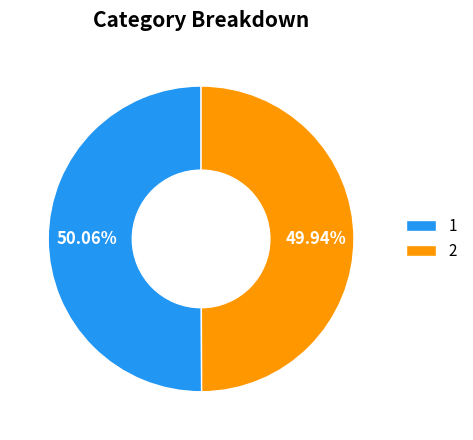

What is the ratio of the value at 2 to the value at 1?

1.0